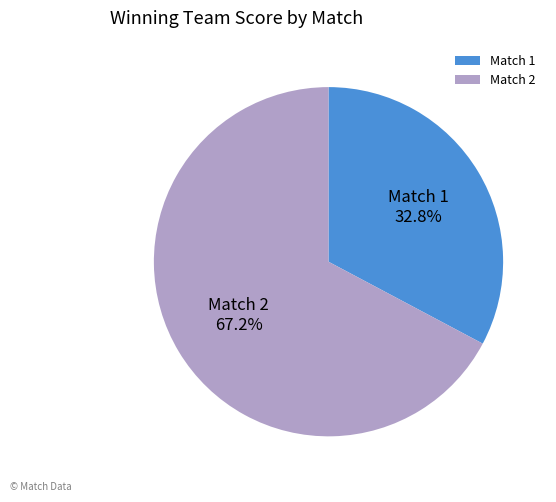

Count the number of slices in the pie.

2